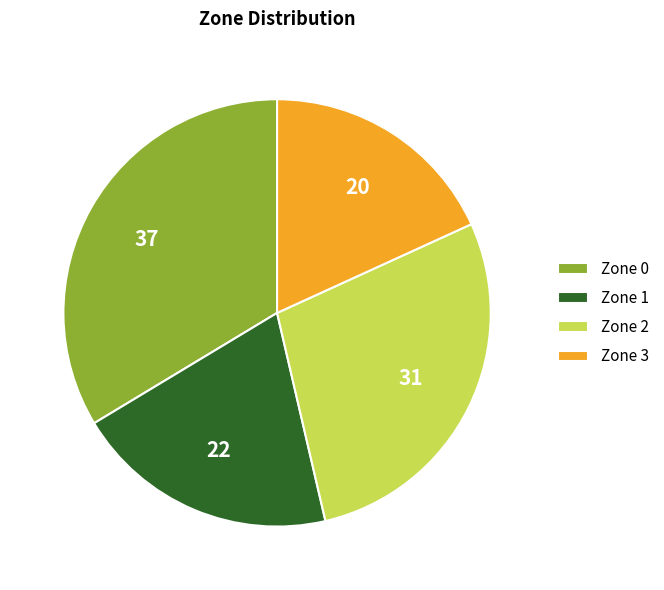

How many slices are in this pie chart?

4